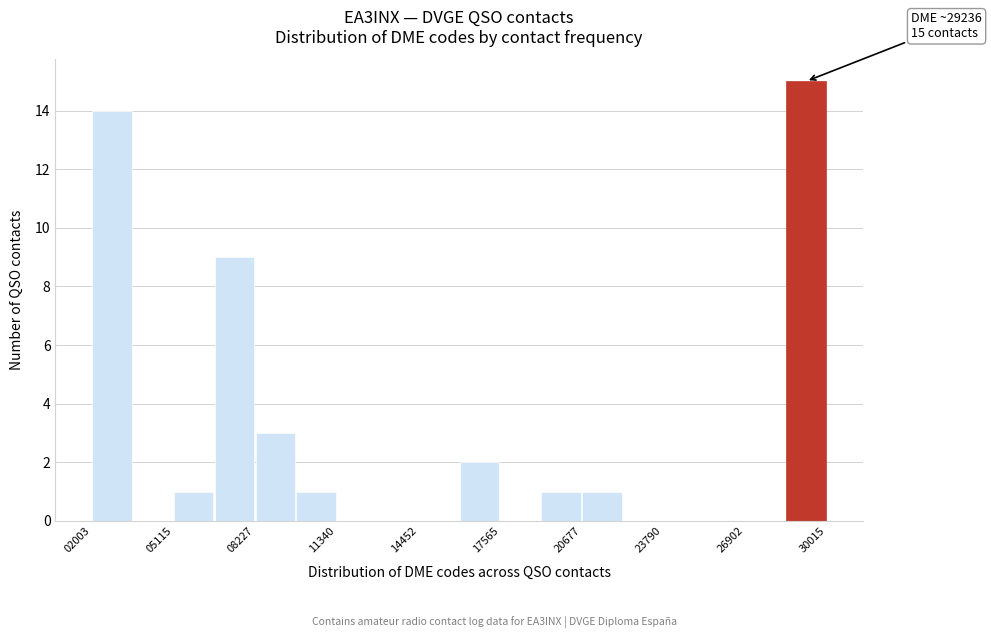

Read against the x-axis, roughly where is the centre of the tallest bar?

29000